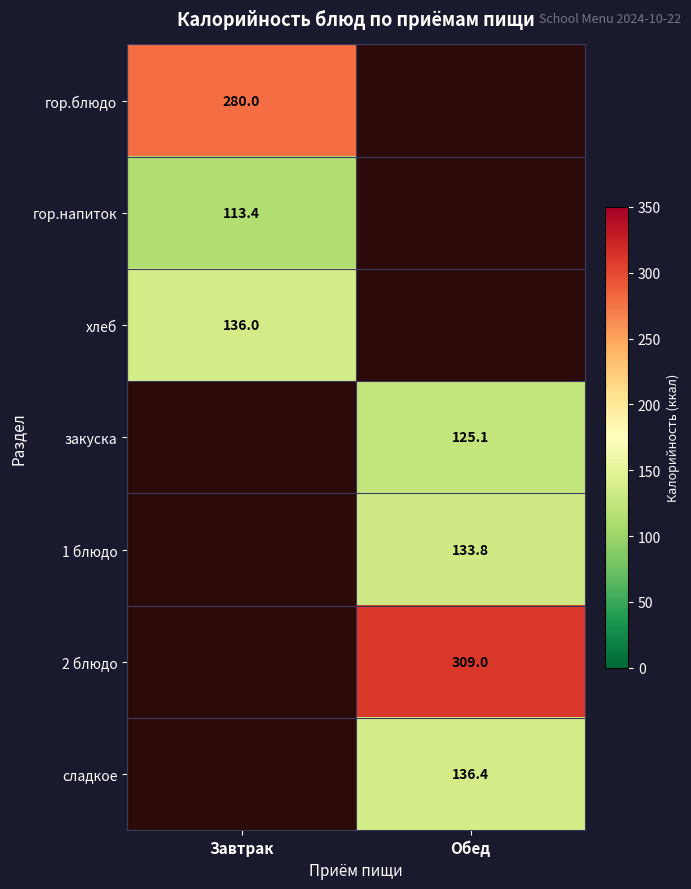

True or false: гор.напиток has a value of 113.4 at Завтрак.

True